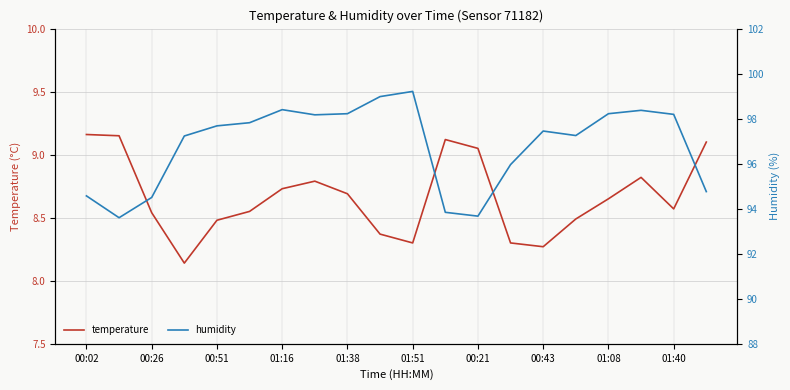

Does the chart have visible grid lines?

Yes